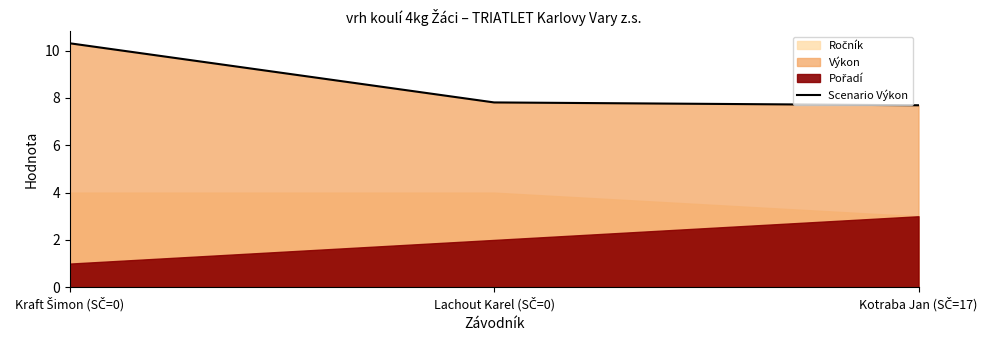

The chart shows a value of 7.7 at Kotraba Jan (SČ=17). True or false?

True